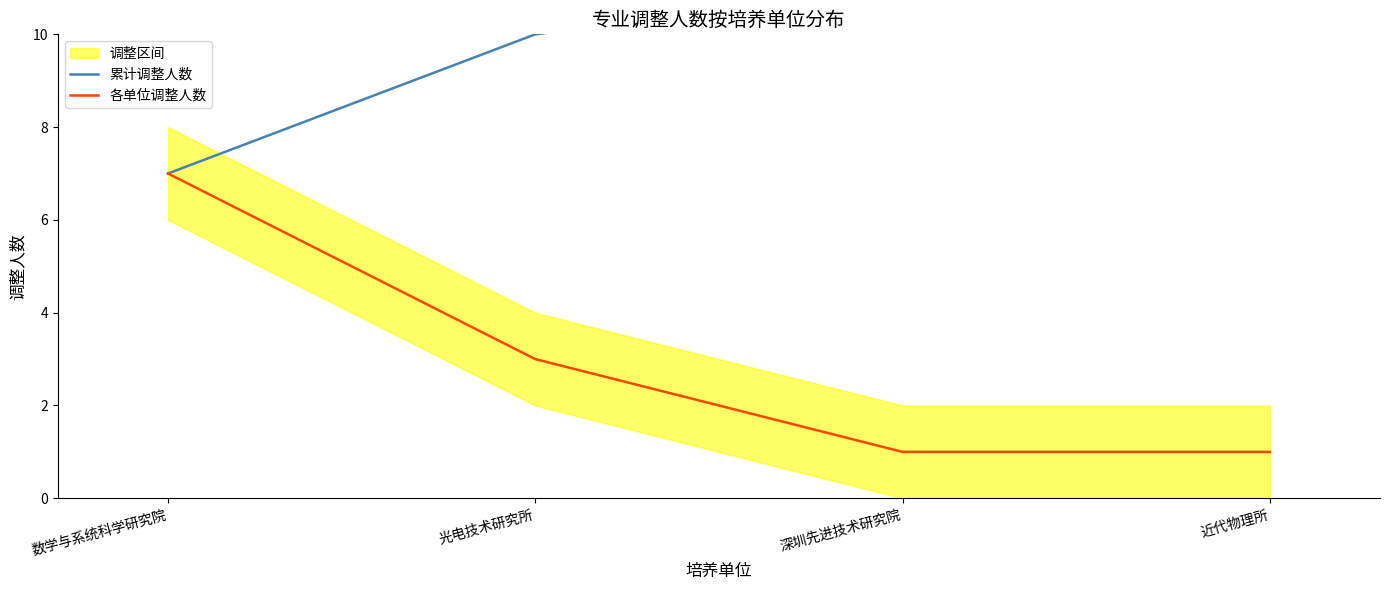

Rank the series by their average value, from highest to lowest.

累计调整人数, 各单位调整人数